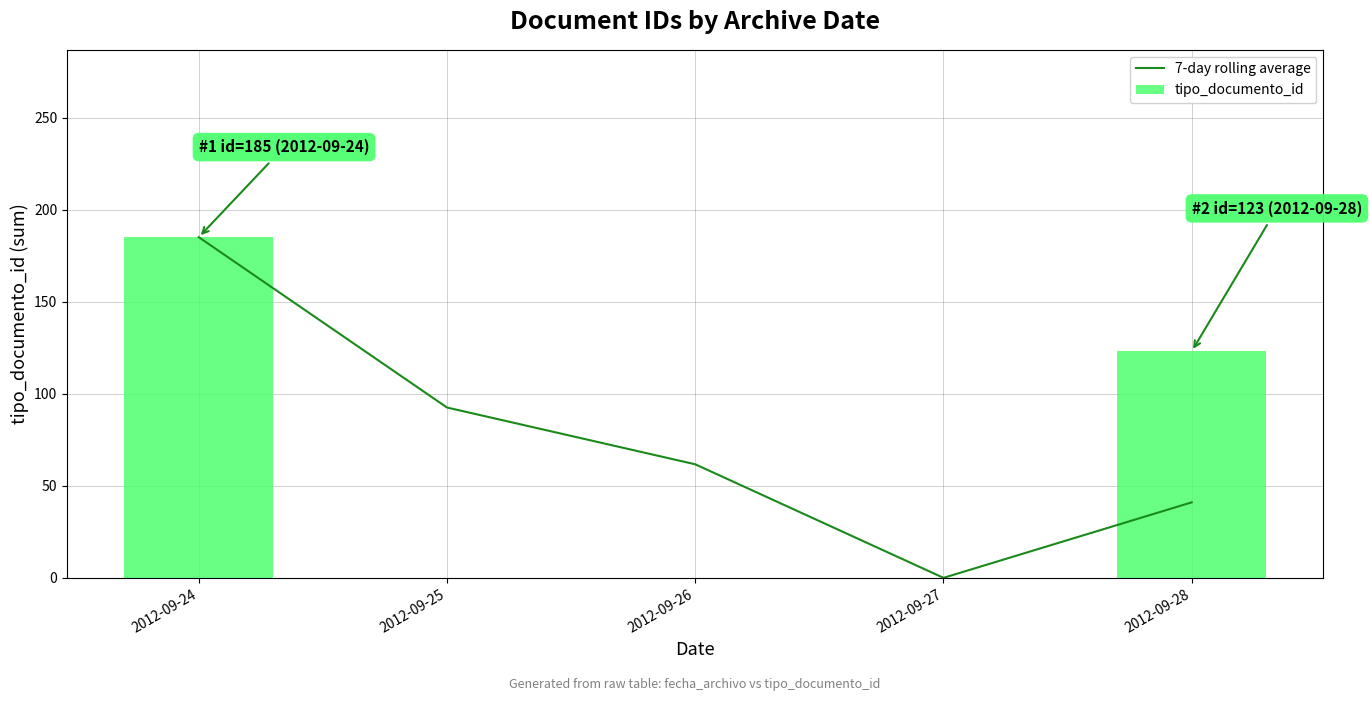

Rank the series by their maximum value, from lowest to highest.

7-day rolling average, tipo_documento_id